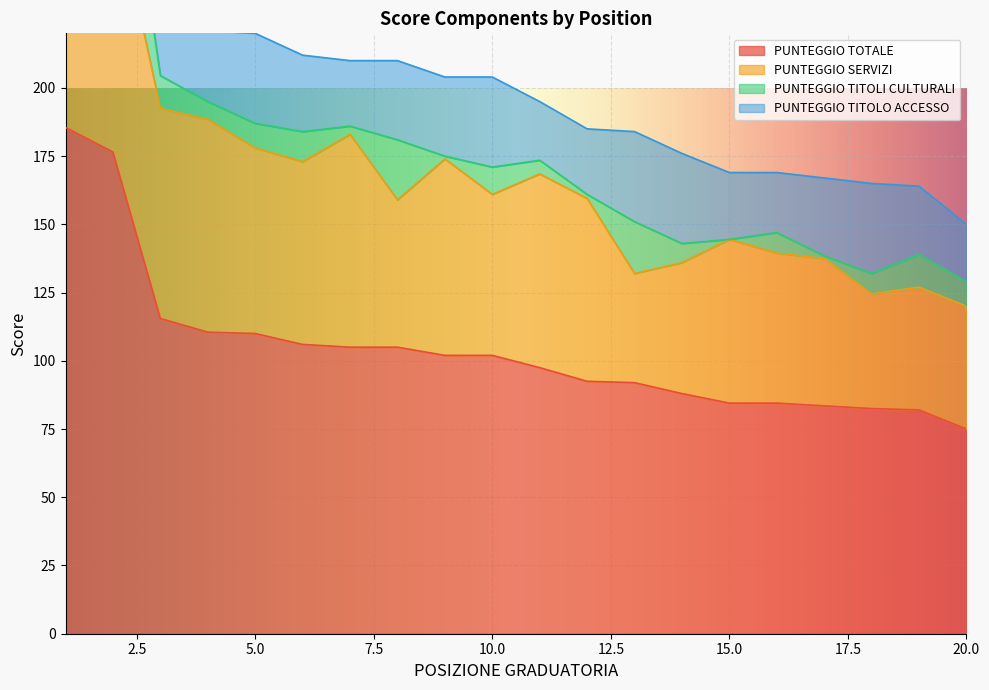

Is it true that PUNTEGGIO TITOLI CULTURALI equals 1.6 at 7?

False